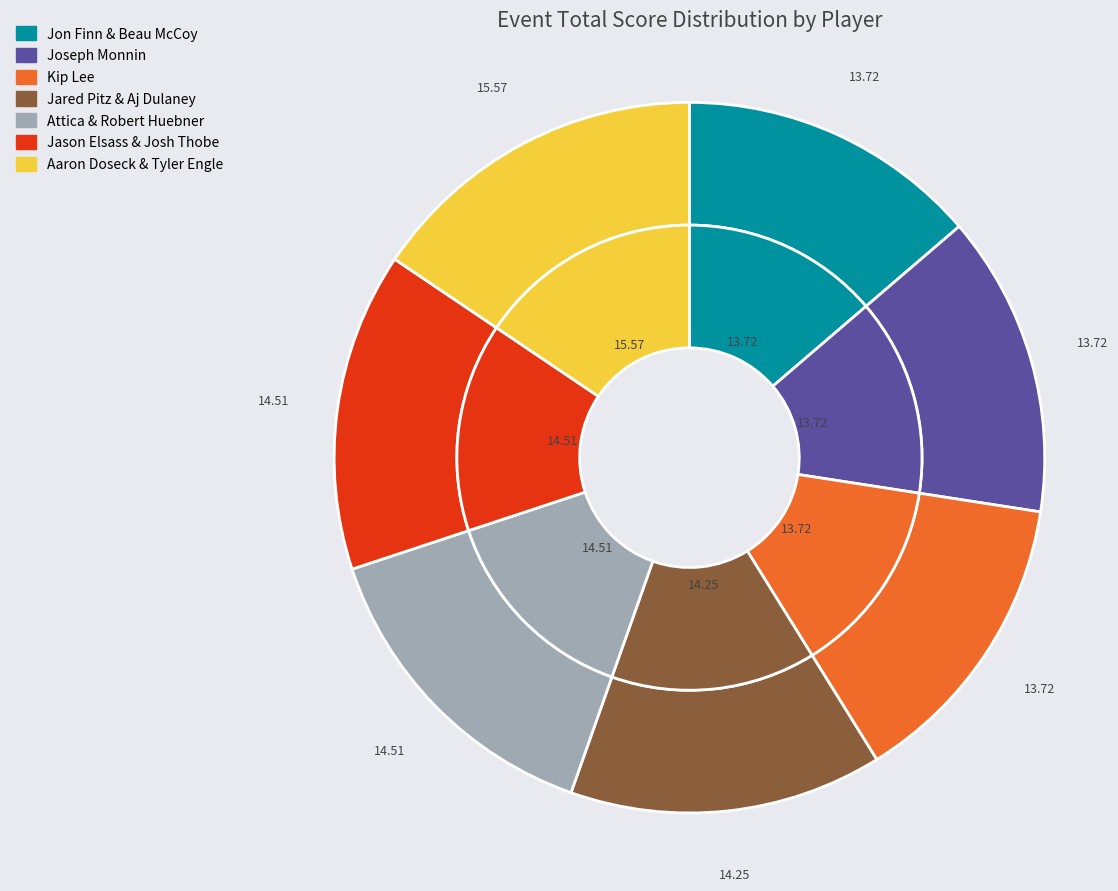

What percentage is the Jared Pitz & Aj Dulaney slice, to the nearest percent?

14%